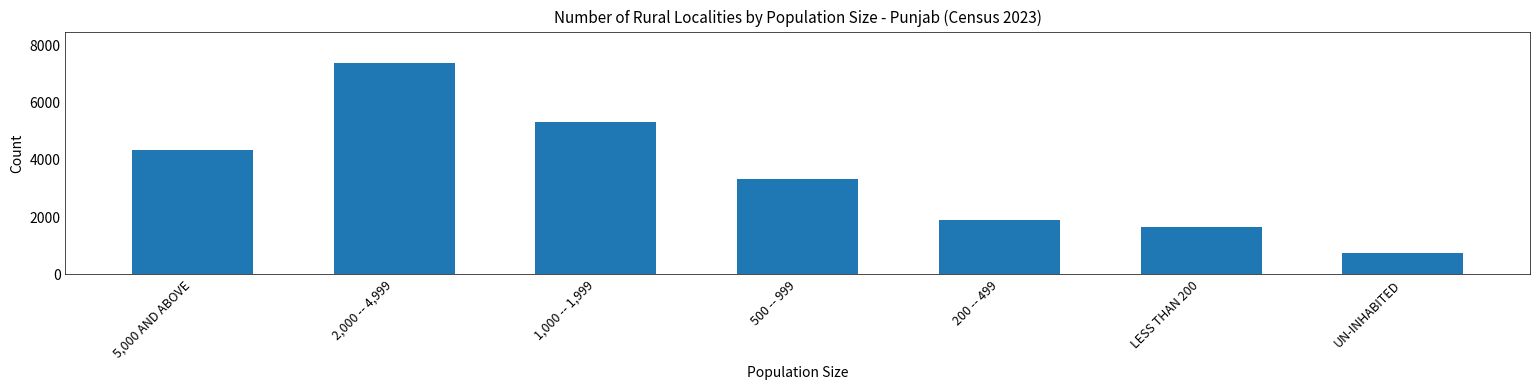

At which category does the chart reach its peak across all series?

2,000 -- 4,999